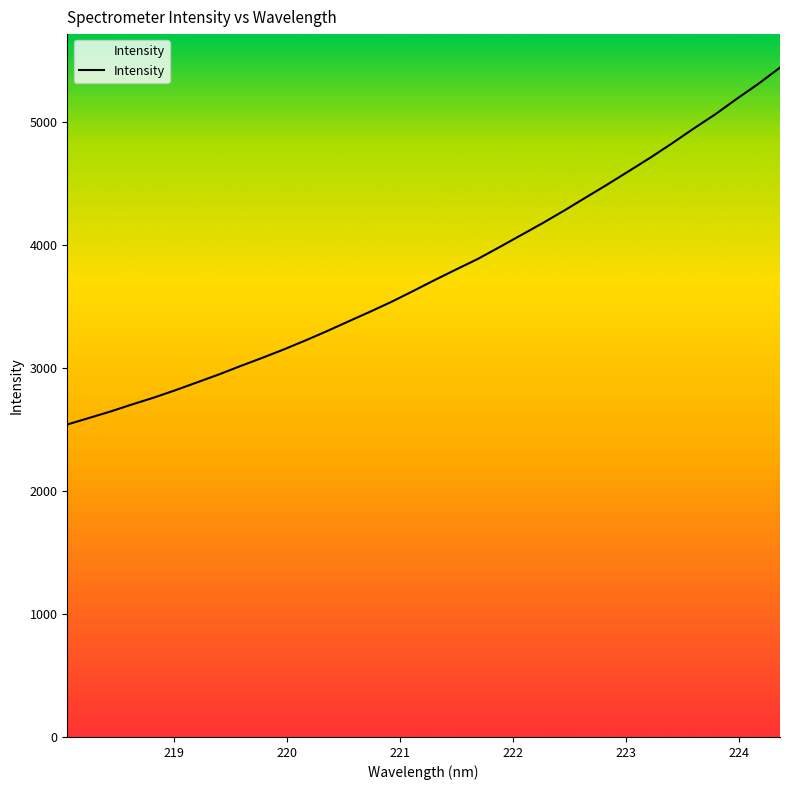

How many values are below 3717?

17